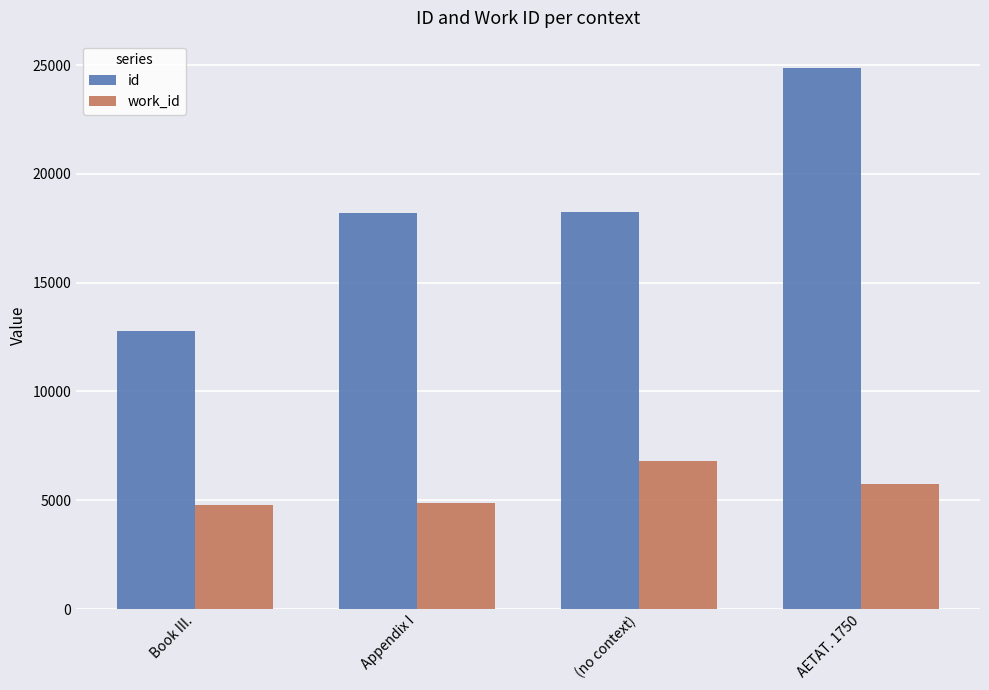

The value of work_id at (no context) is 10497. True or false?

False